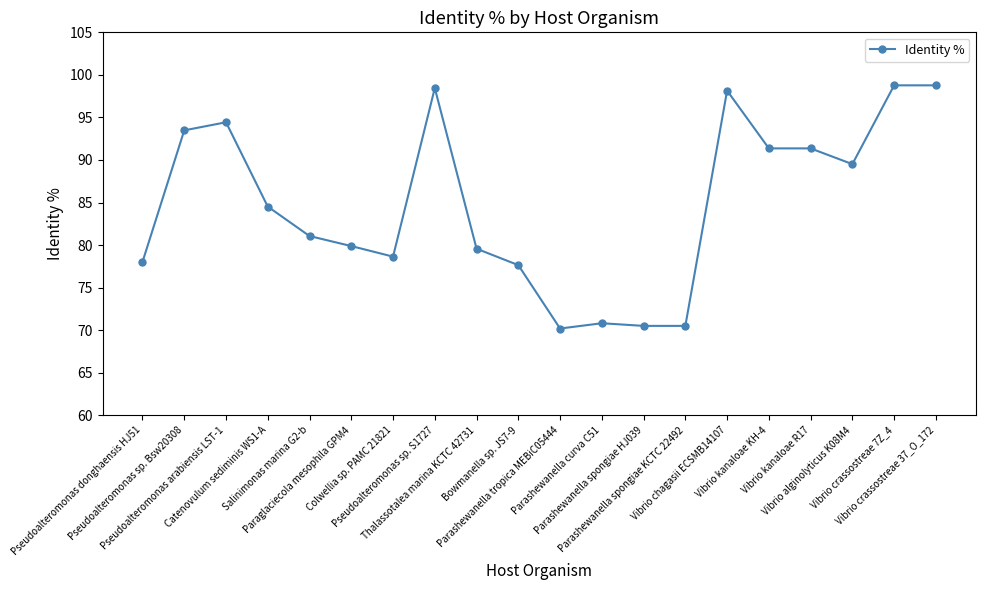

What is the average value?

84.8